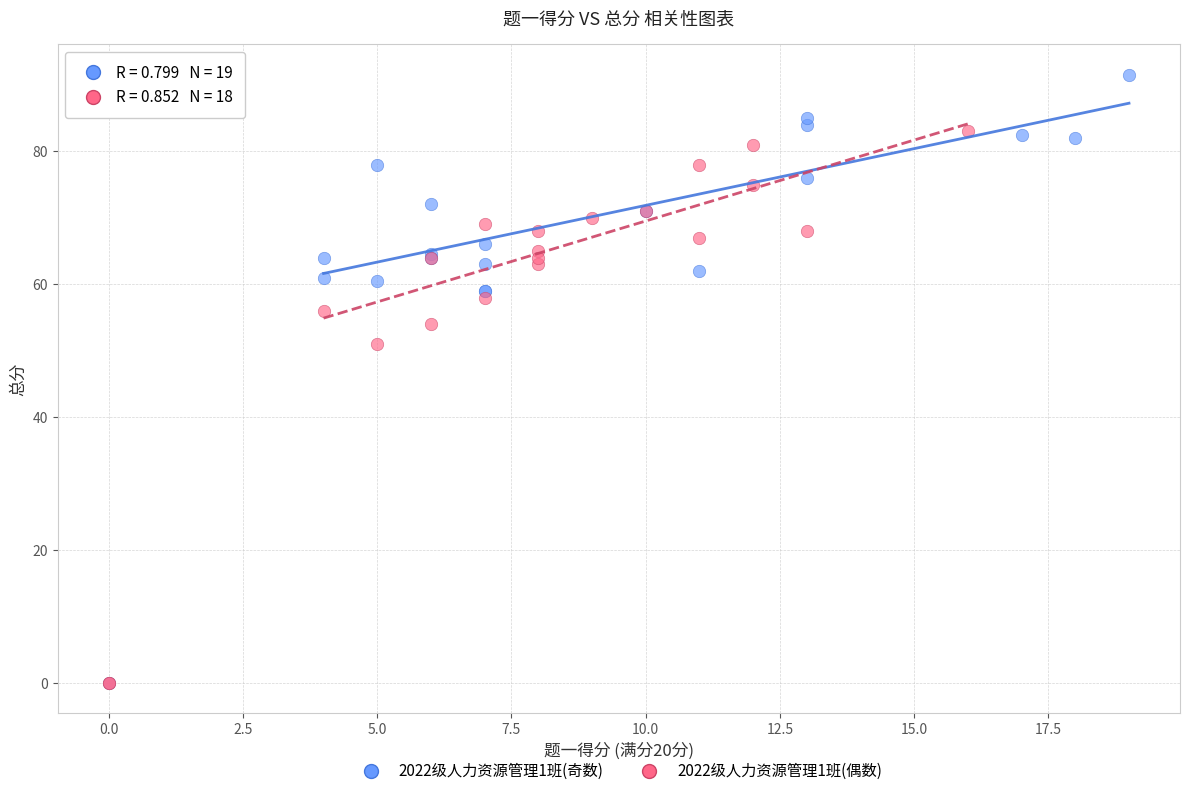

What are all the series names shown in the legend?

2022级人力资源管理1班(奇数), 2022级人力资源管理1班(偶数)